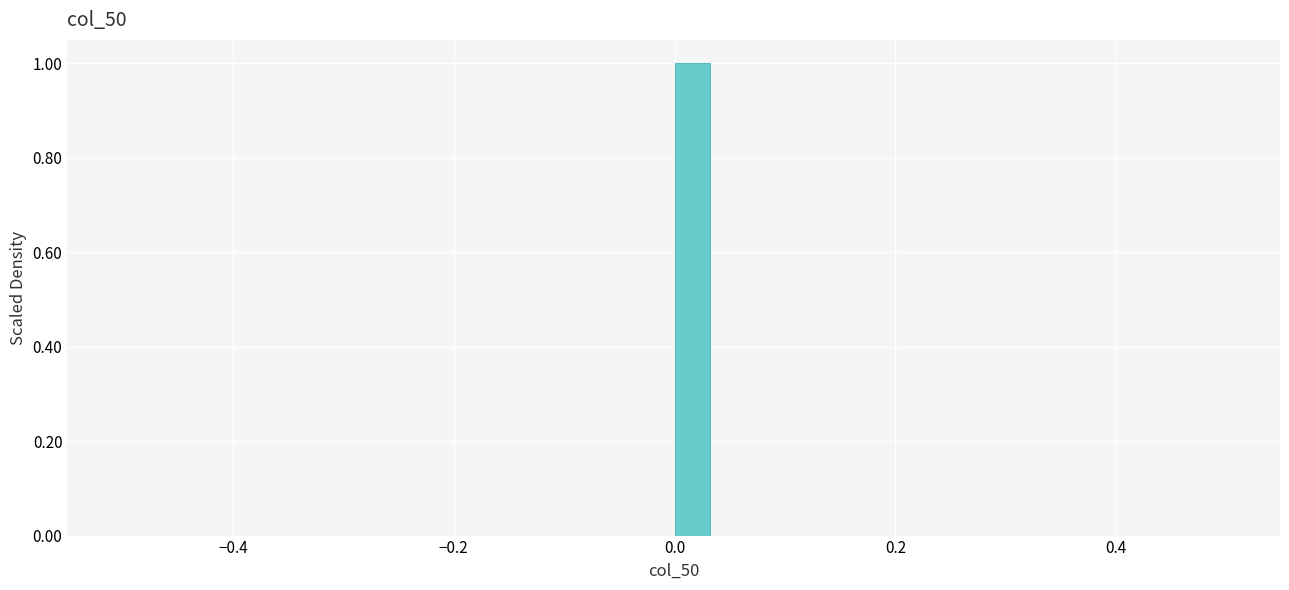

Read against the x-axis, roughly where is the centre of the tallest bar?

0.02